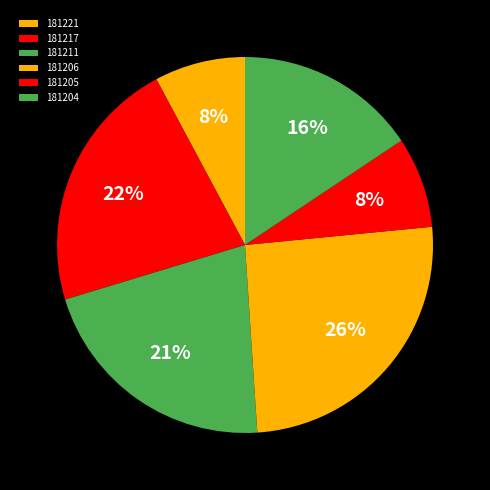

Between 181206 and 181205, which is larger?

181206